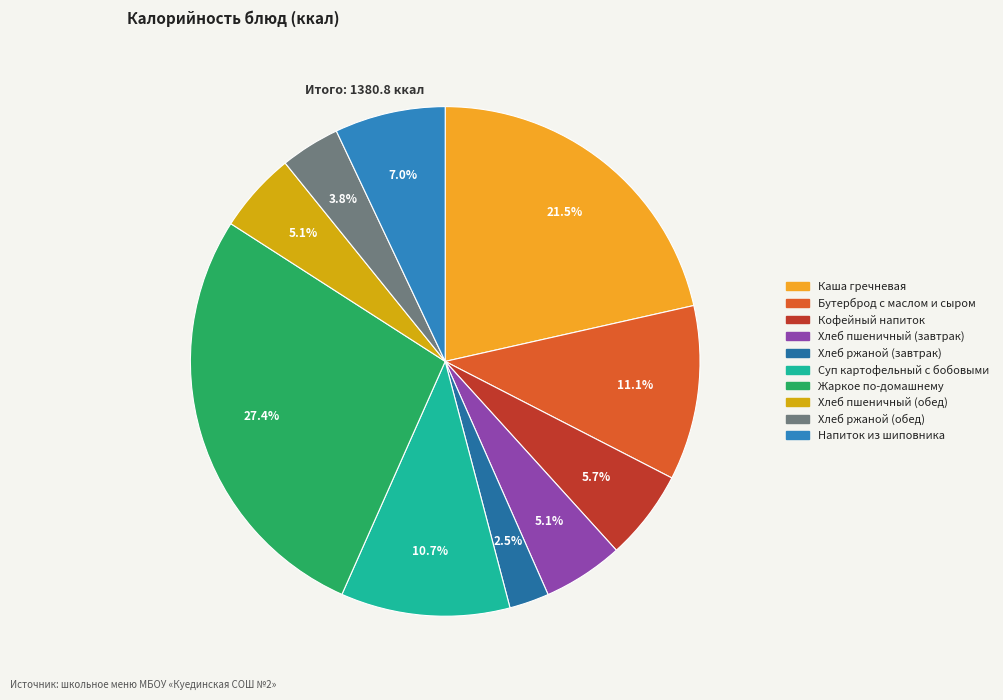

Between Хлеб пшеничный (обед) and Каша гречневая, which is larger?

Каша гречневая